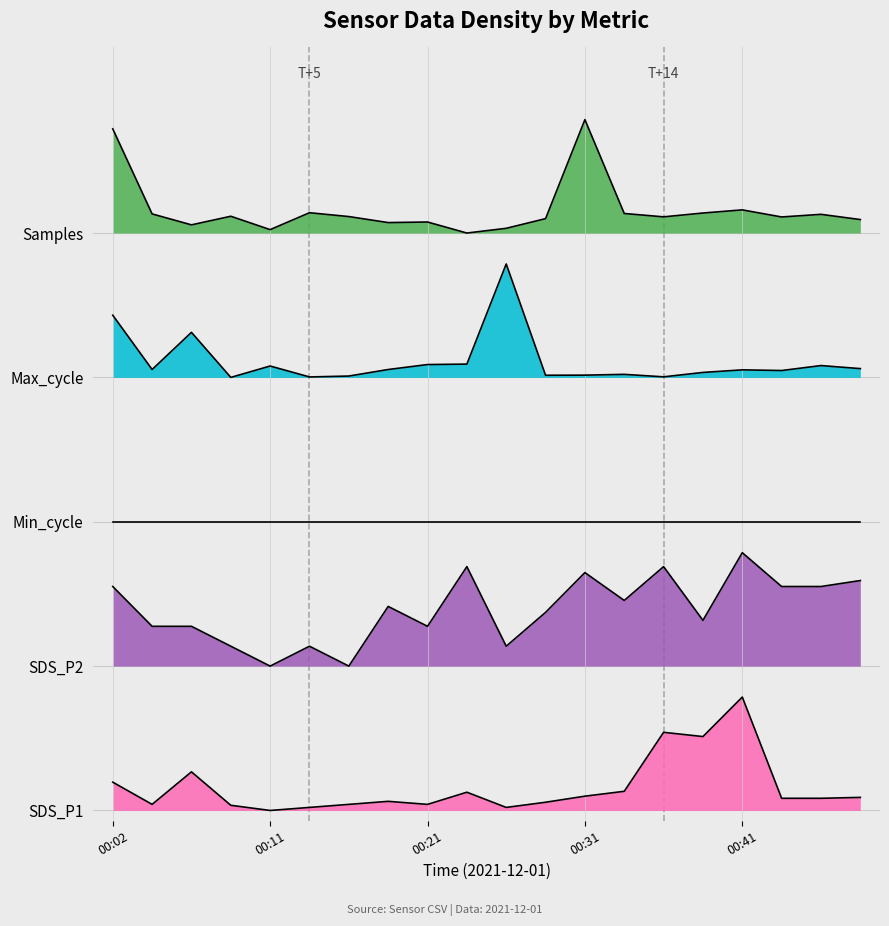

True or false: Samples and SDS_P2 cross at least once.

False